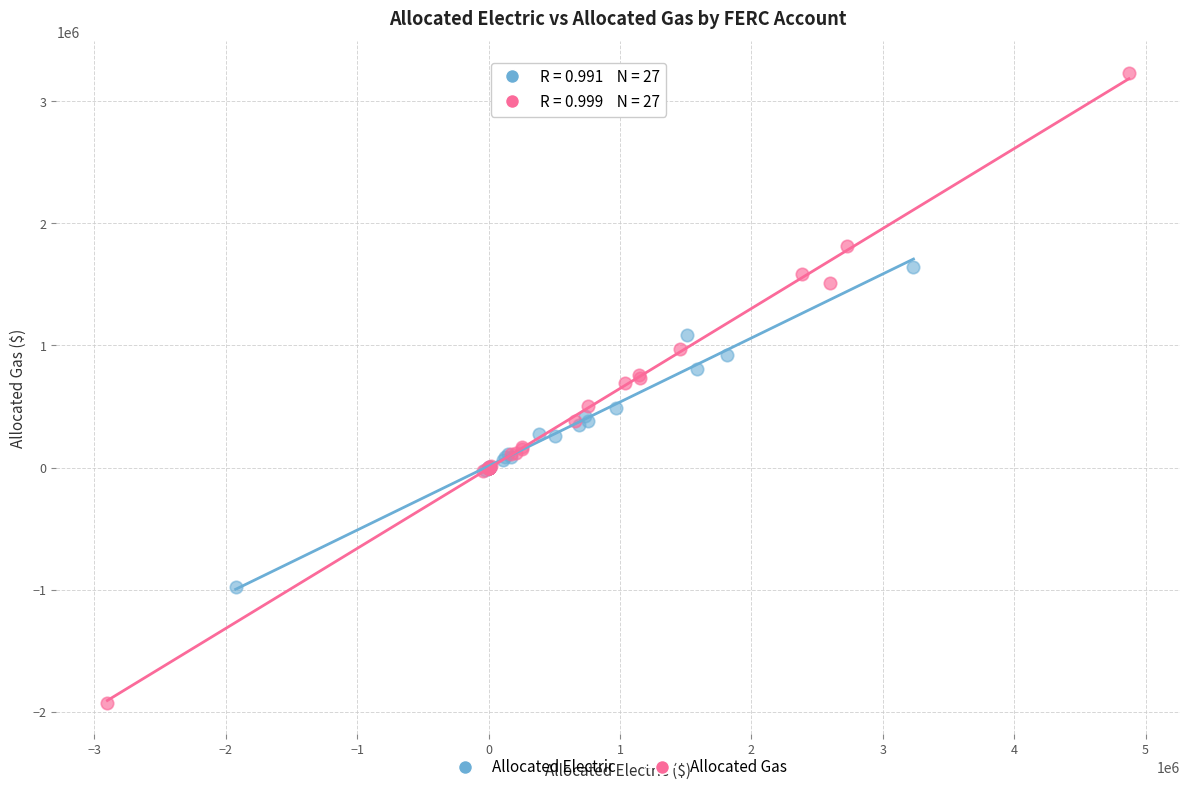

Which series contains the highest Y value?

Allocated Gas